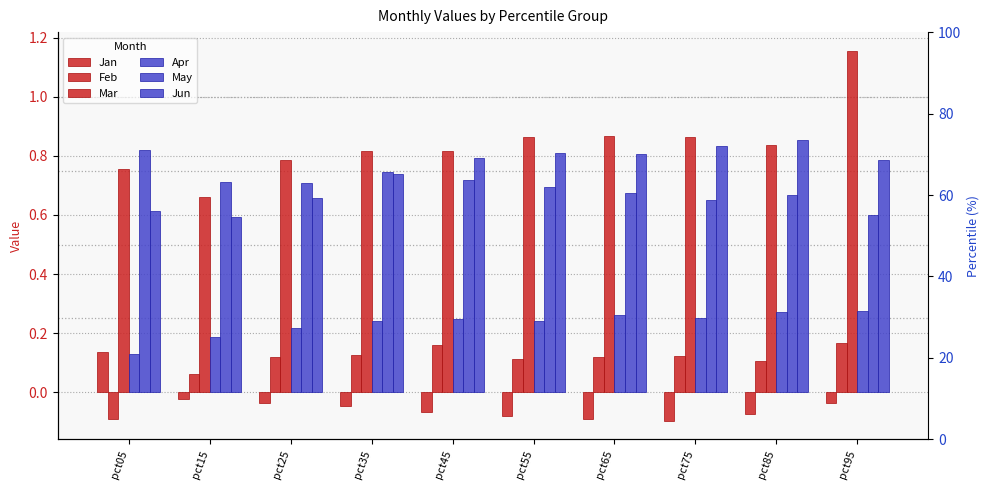

Which series changed the most between pct65 and pct75?

Jun